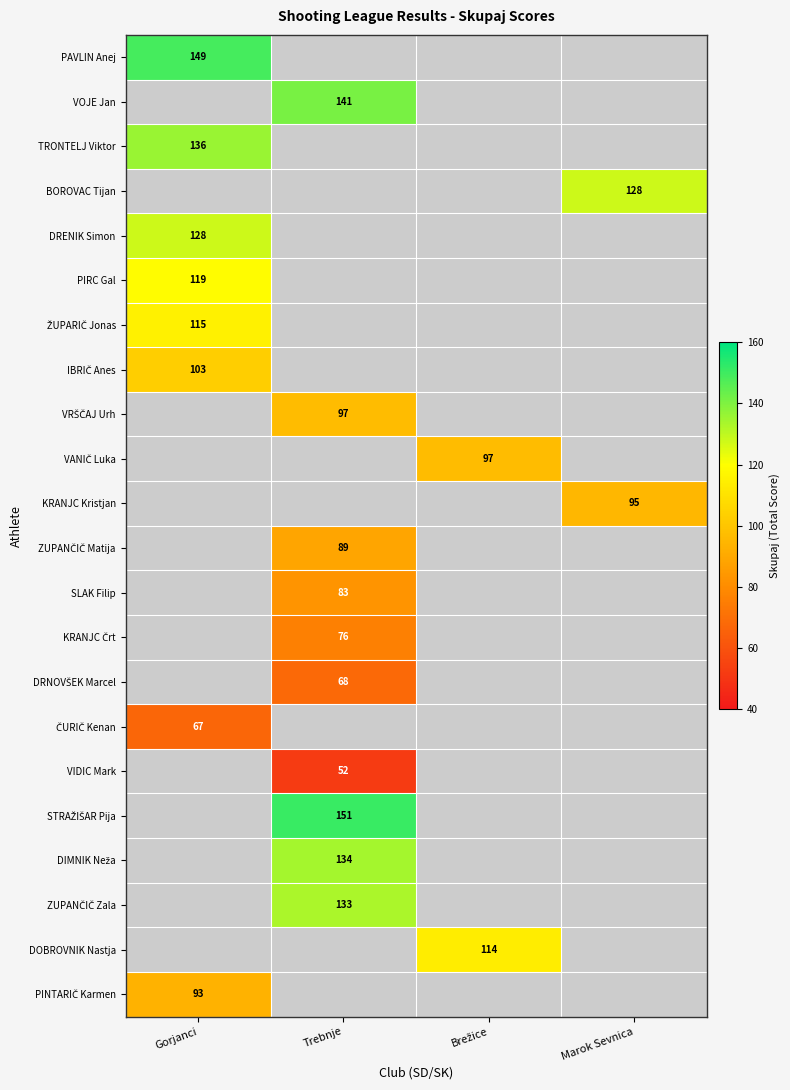

At how many categories does at least one series exceed 57?

4